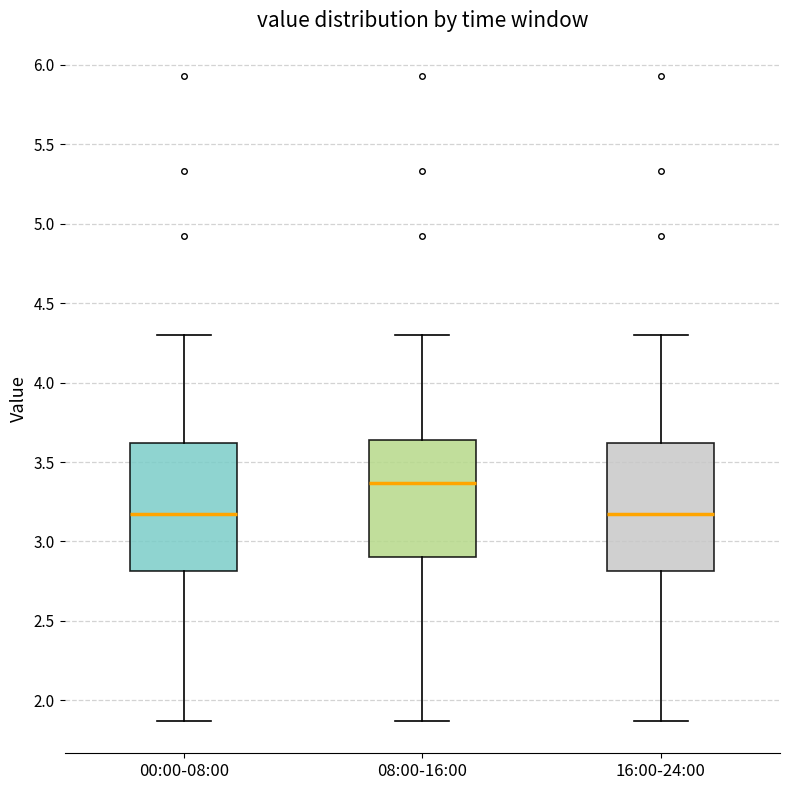

Reading left to right, read every box against the y-axis: the position of its median line, the range the box covers, and the ends of its whiskers. The values are not printed on the chart, so give them approximately, as read against the axis.

00:00-08:00: median 3.20, box 2.80 to 3.60, whiskers 1.85 to 4.30
08:00-16:00: median 3.35, box 2.90 to 3.65, whiskers 1.85 to 4.30
16:00-24:00: median 3.20, box 2.80 to 3.60, whiskers 1.85 to 4.30